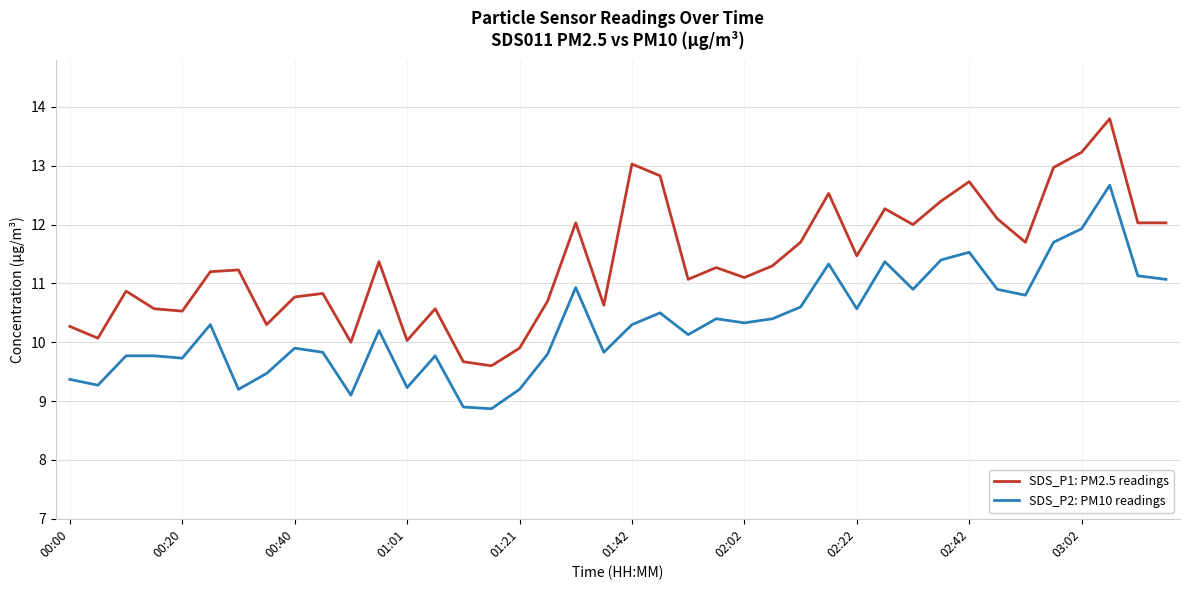

Which series has the largest total across all categories?

SDS_P1: PM2.5 readings